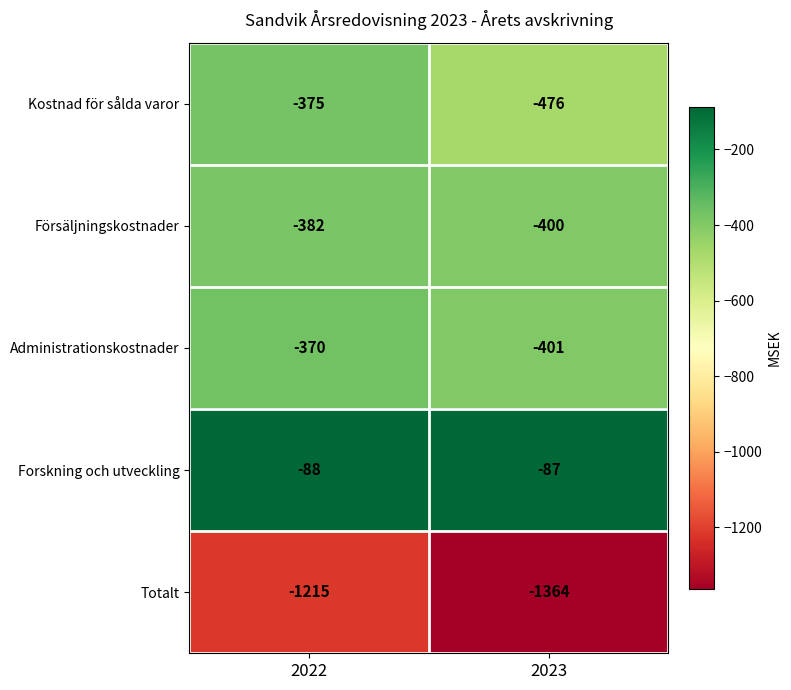

Which series has the largest total across all categories?

Forskning och utveckling